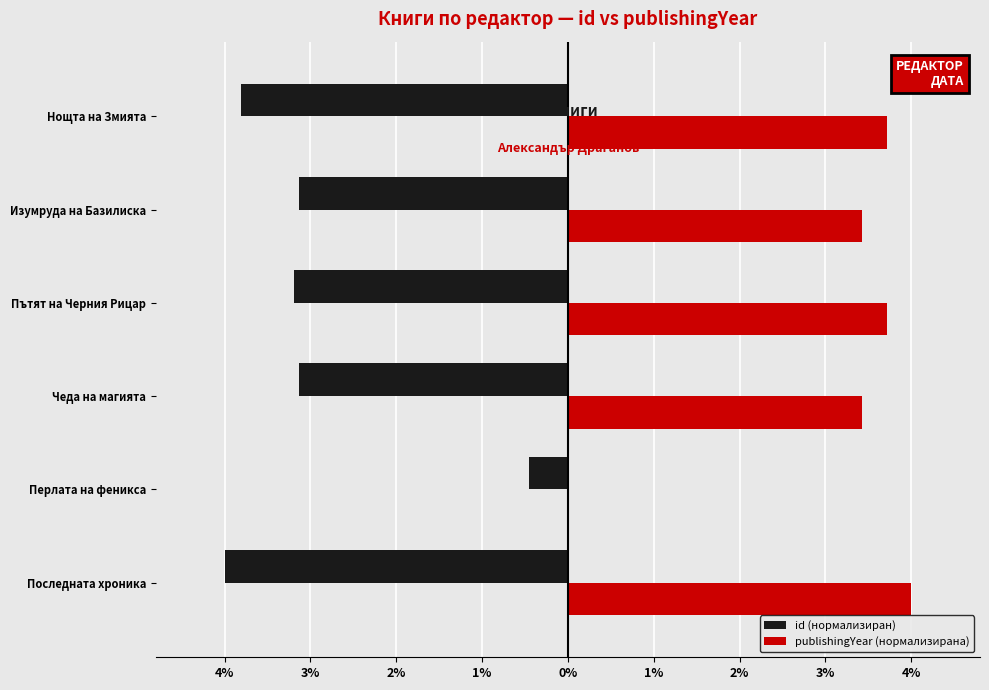

What are all the series names shown in the legend?

id (нормализиран), publishingYear (нормализирана)